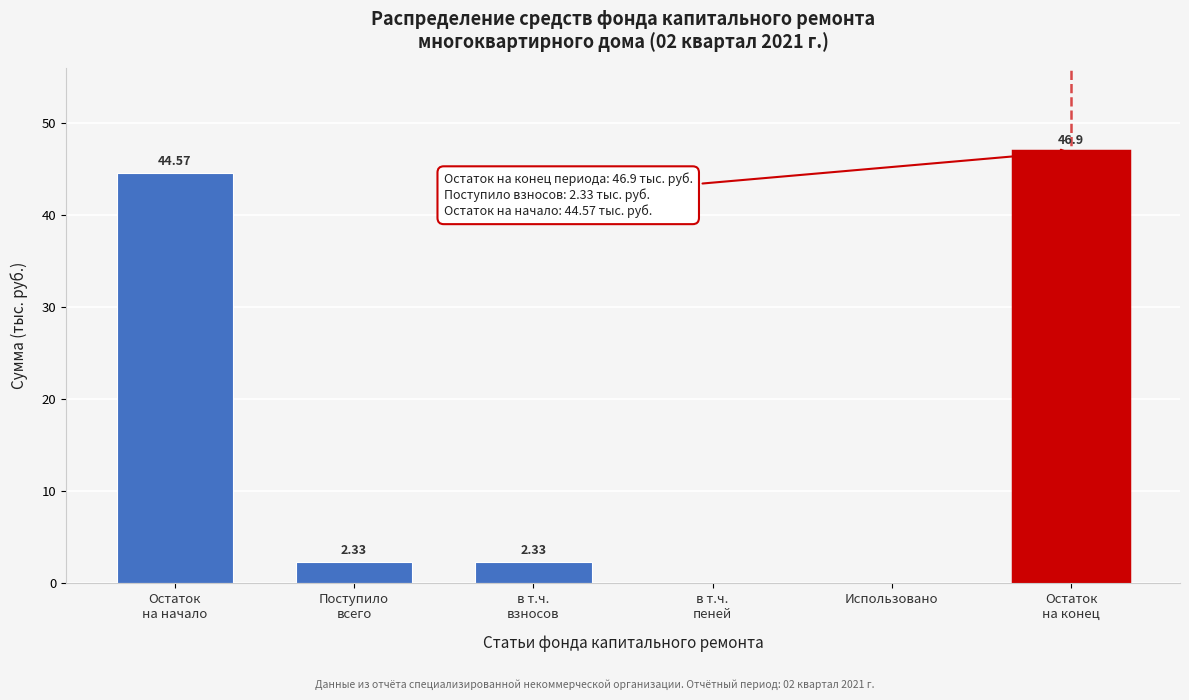

What is the sum of all values?

96.1